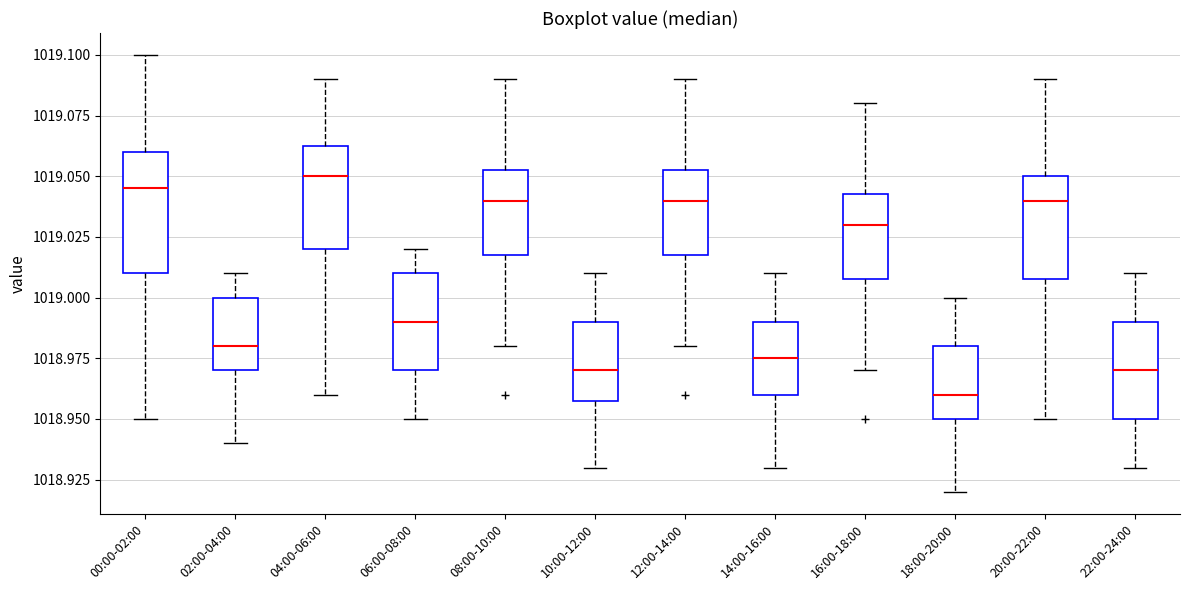

Reading left to right, read every box against the y-axis: the position of its median line, the range the box covers, and the ends of its whiskers. The values are not printed on the chart, so give them approximately, as read against the axis.

00:00-02:00: median 1019.045, box 1019.010 to 1019.060, whiskers 1018.950 to 1019.100
02:00-04:00: median 1018.980, box 1018.970 to 1019.000, whiskers 1018.940 to 1019.010
04:00-06:00: median 1019.050, box 1019.020 to 1019.065, whiskers 1018.960 to 1019.090
06:00-08:00: median 1018.990, box 1018.970 to 1019.010, whiskers 1018.950 to 1019.020
08:00-10:00: median 1019.040, box 1019.020 to 1019.055, whiskers 1018.980 to 1019.090
10:00-12:00: median 1018.970, box 1018.960 to 1018.990, whiskers 1018.930 to 1019.010
12:00-14:00: median 1019.040, box 1019.020 to 1019.055, whiskers 1018.980 to 1019.090
14:00-16:00: median 1018.975, box 1018.960 to 1018.990, whiskers 1018.930 to 1019.010
16:00-18:00: median 1019.030, box 1019.010 to 1019.045, whiskers 1018.970 to 1019.080
18:00-20:00: median 1018.960, box 1018.950 to 1018.980, whiskers 1018.920 to 1019.000
20:00-22:00: median 1019.040, box 1019.010 to 1019.050, whiskers 1018.950 to 1019.090
22:00-24:00: median 1018.970, box 1018.950 to 1018.990, whiskers 1018.930 to 1019.010